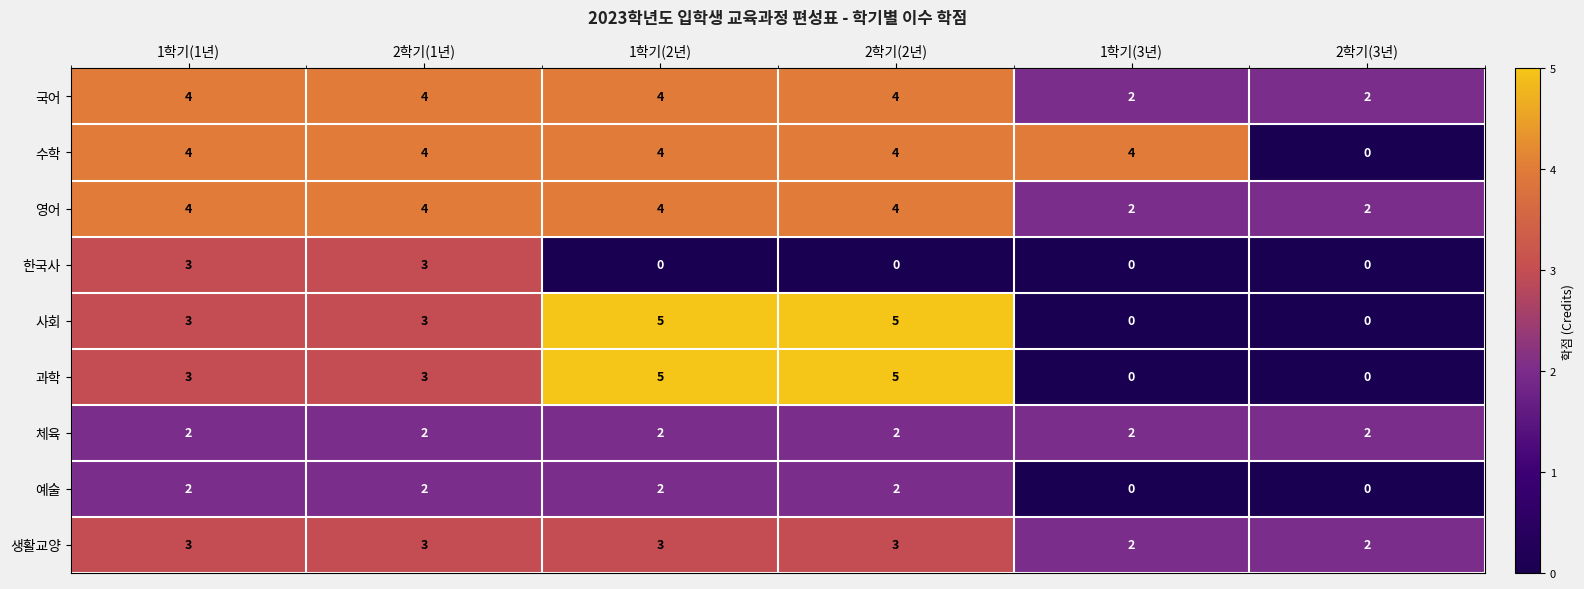

The 생활교양 series shows 4 at 1학기(2년). True or false?

False